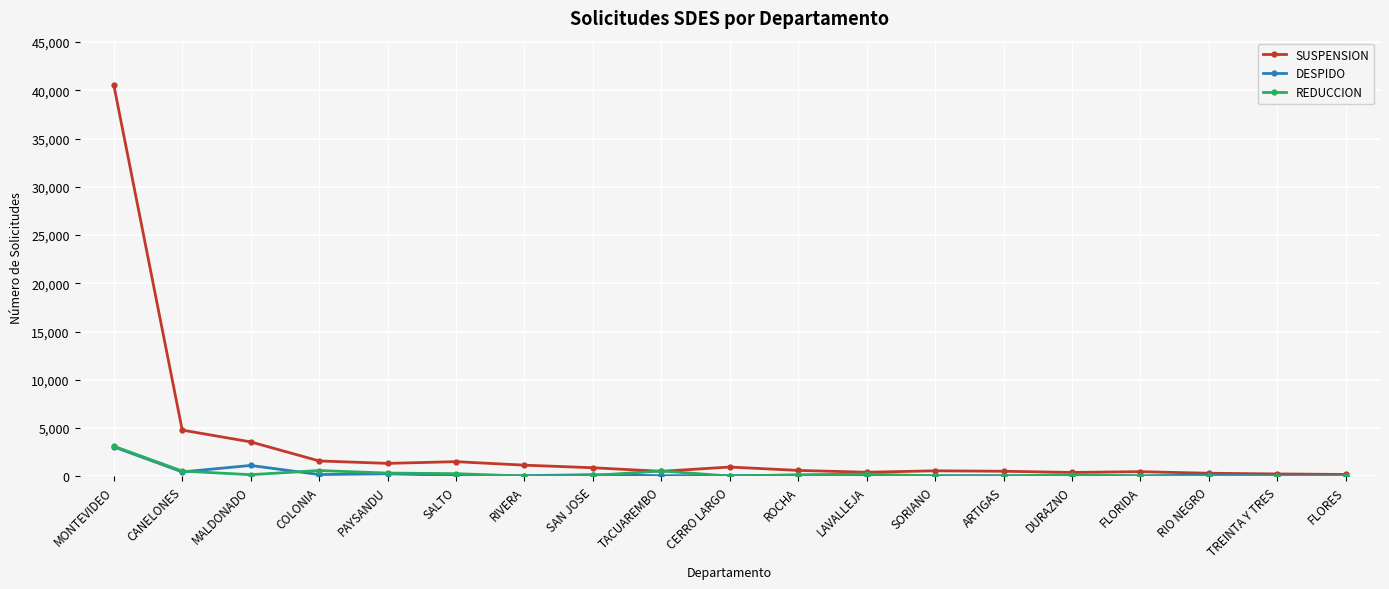

True or false: SUSPENSION has more than 2 points higher than both neighbors.

True